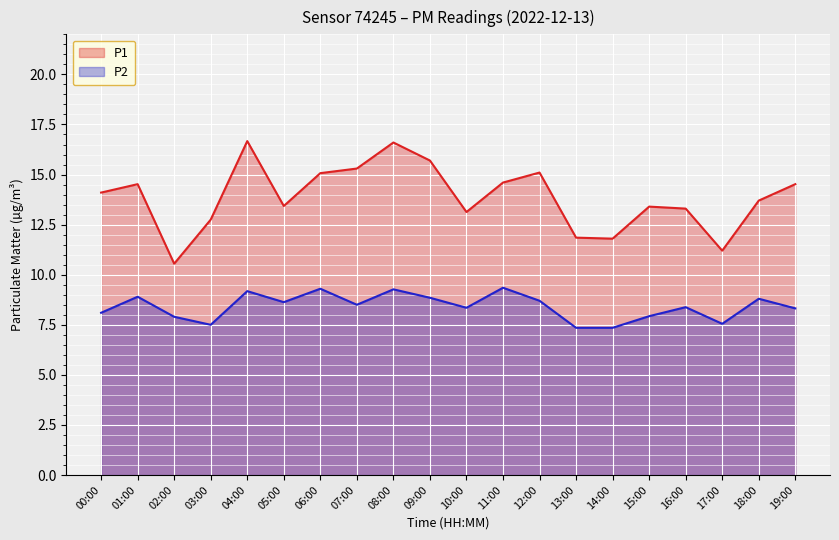

At which label is P2 closest to 8?

15:00